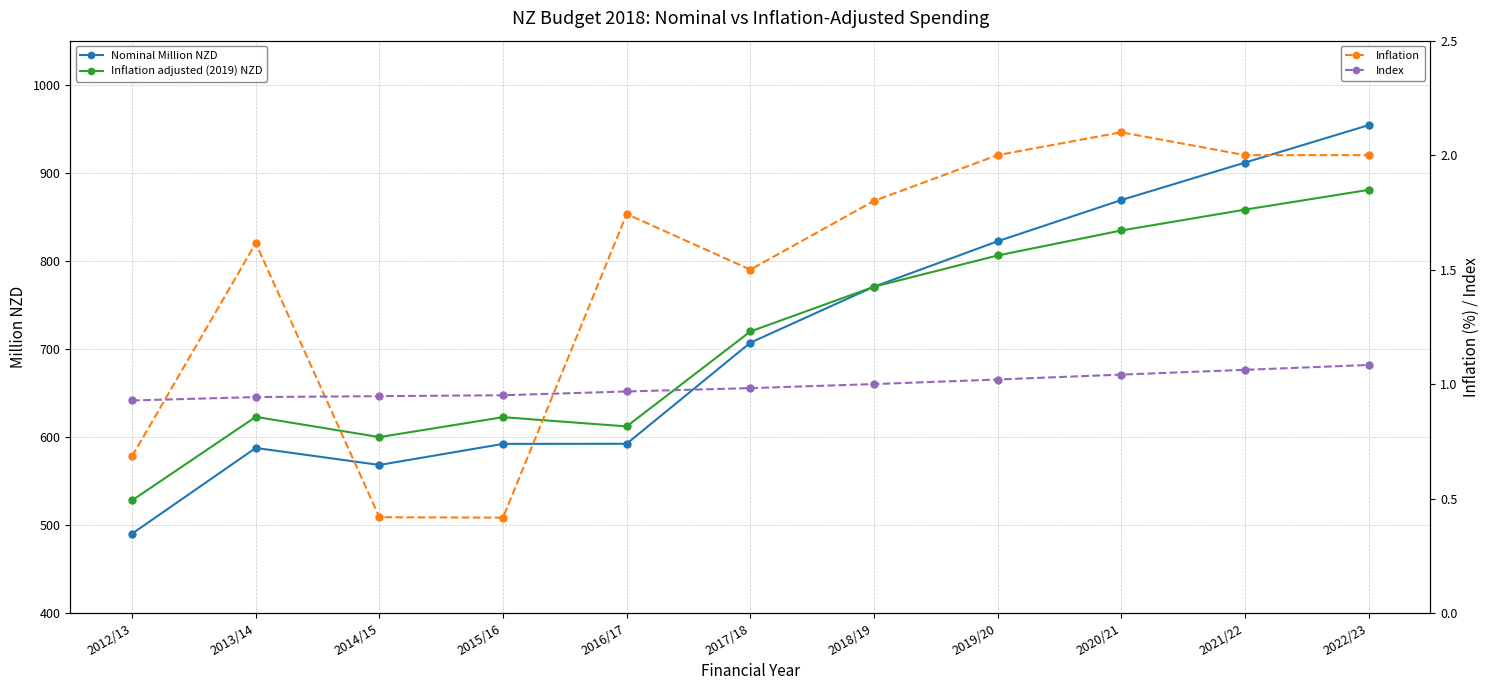

What are all the series names shown in the legend?

Nominal Million NZD, Inflation adjusted (2019) NZD, Inflation, Index